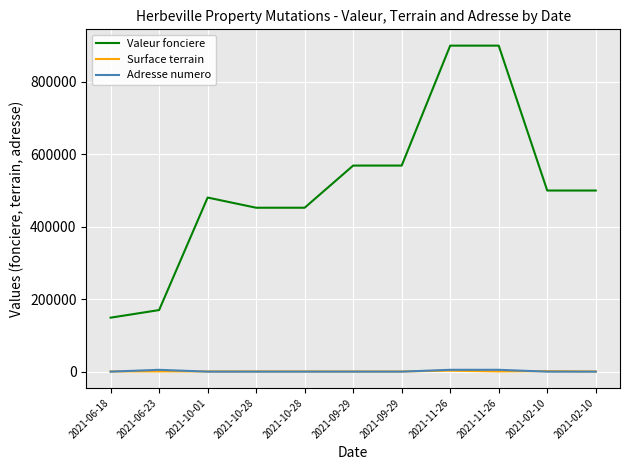

Is it true that Adresse numero equals 0 at 2021-02-10?

False